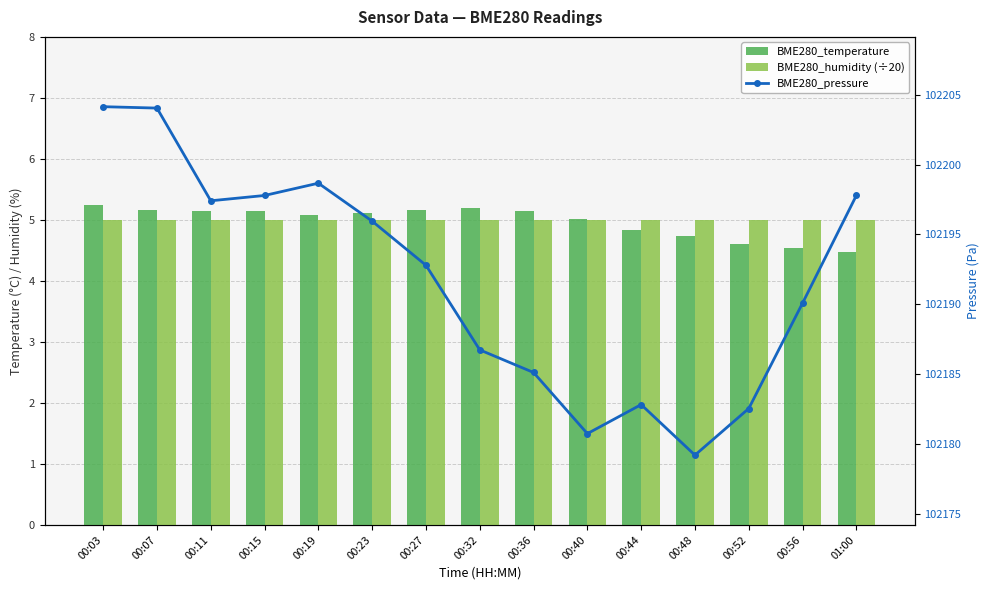

At how many categories does at least one series exceed 39750?

15